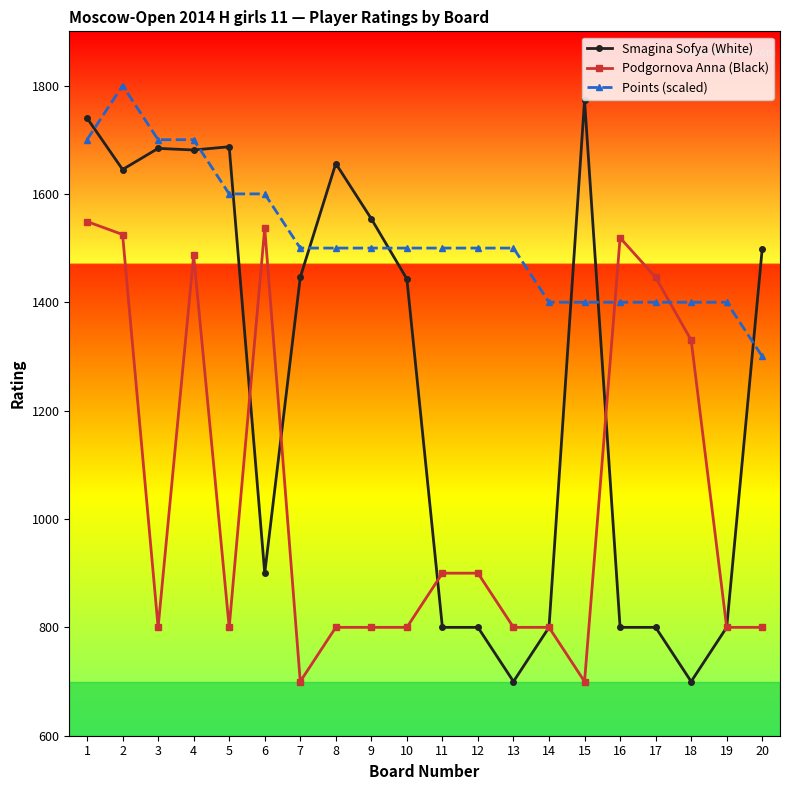

True or false: Podgornova Anna (Black) has more than 2 interior local peaks.

True